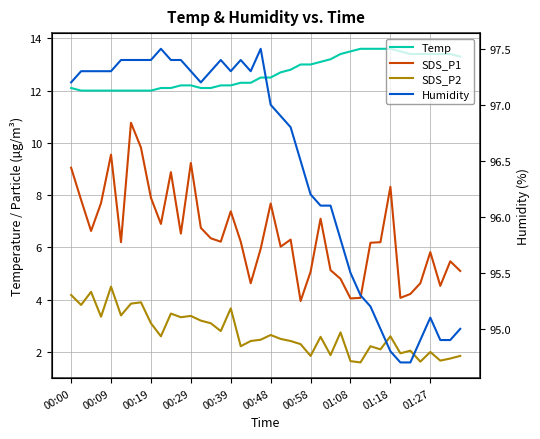

How many lines are shown in the chart?

4